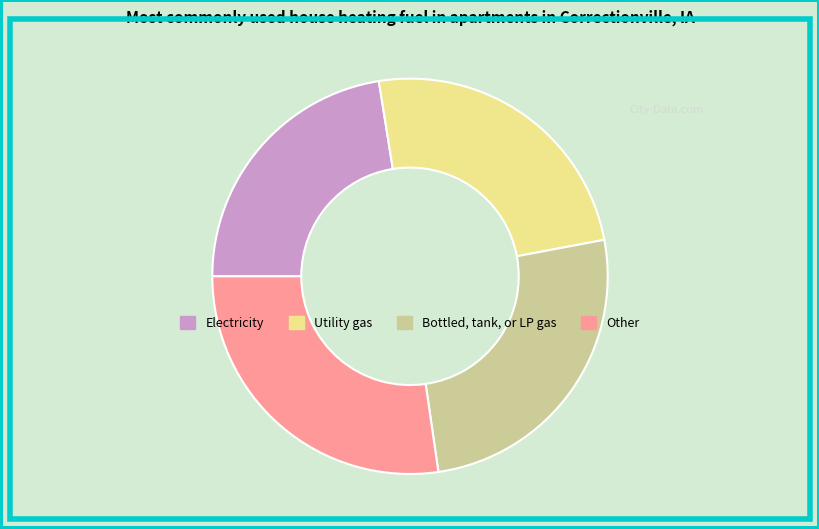

Is there a majority slice in this chart?

No